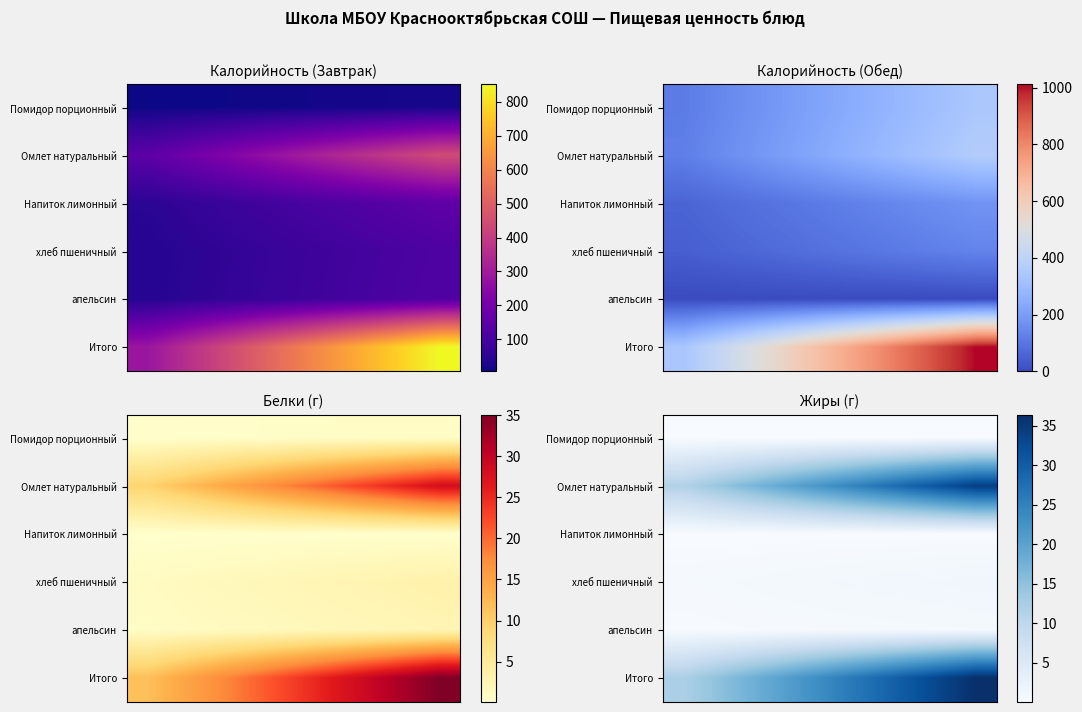

What is the greatest value displayed?

36.4